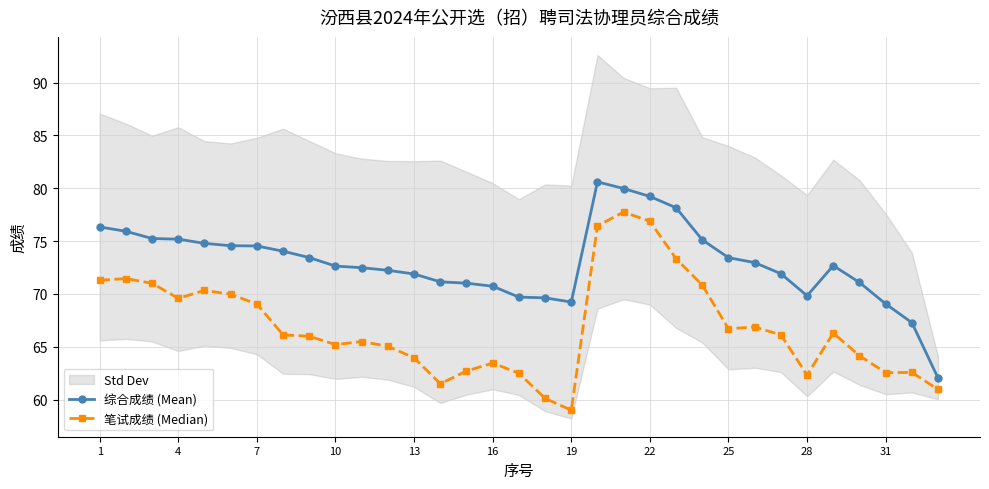

What is the greatest value displayed?

80.6